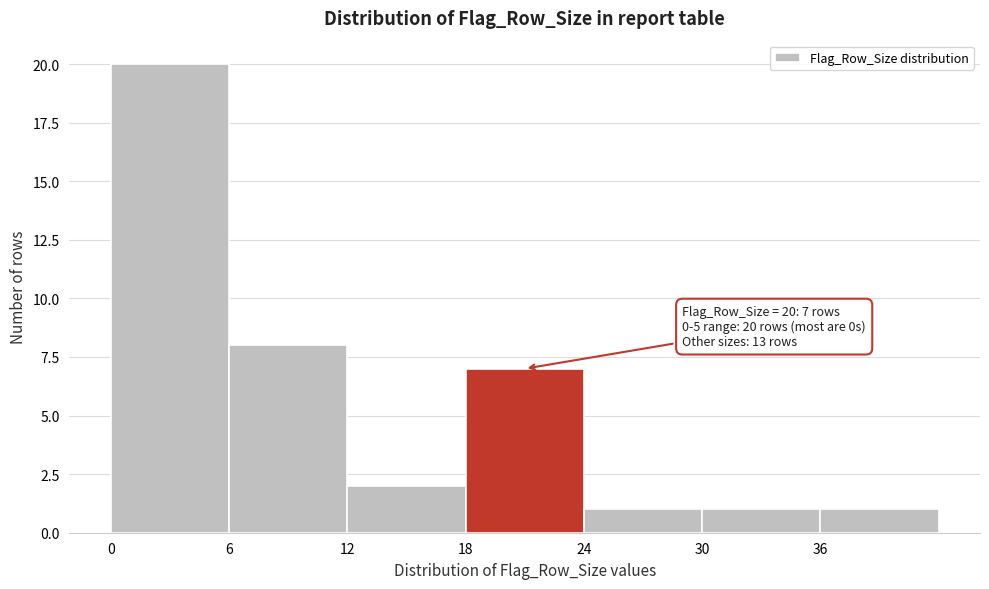

Which range on the x-axis has the tallest bar?

0 to 6